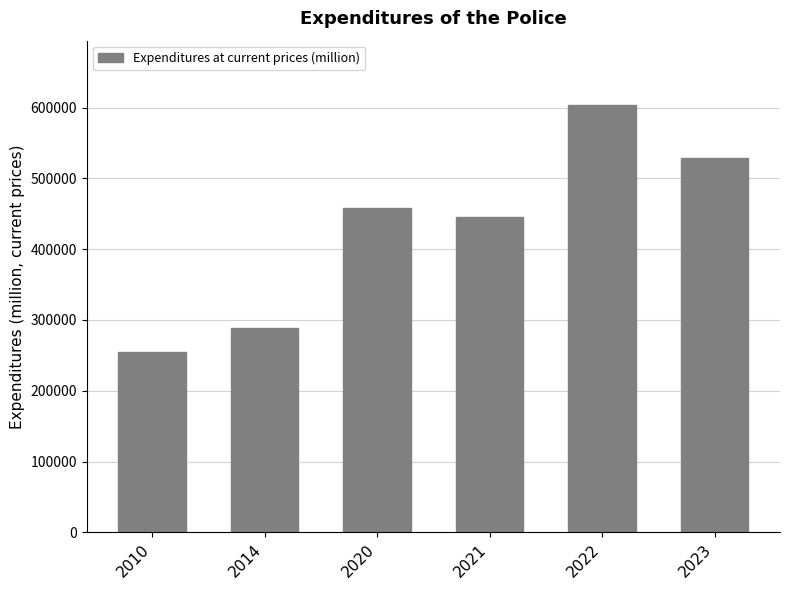

What is the sum of all values?

2580544